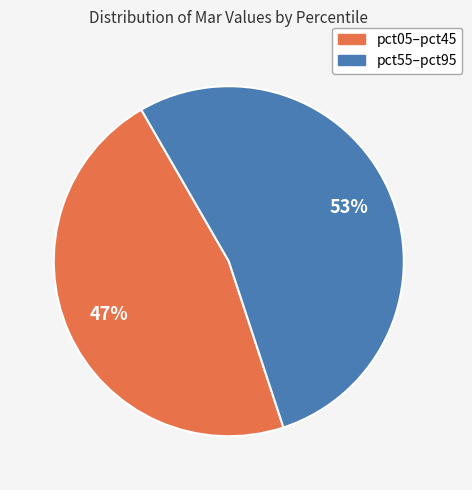

Count the number of slices in the pie.

2